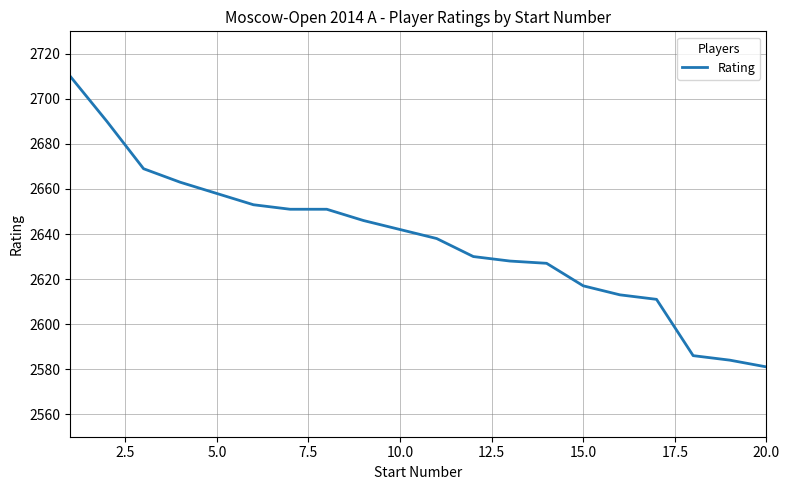

What is the maximum value shown in the chart?

2710